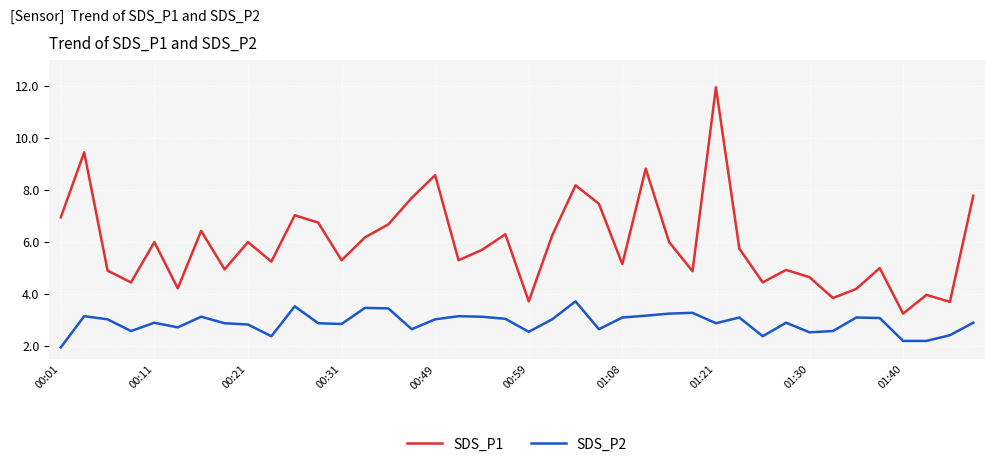

What is the difference between the maximum and minimum values in the SDS_P2 series?

1.8